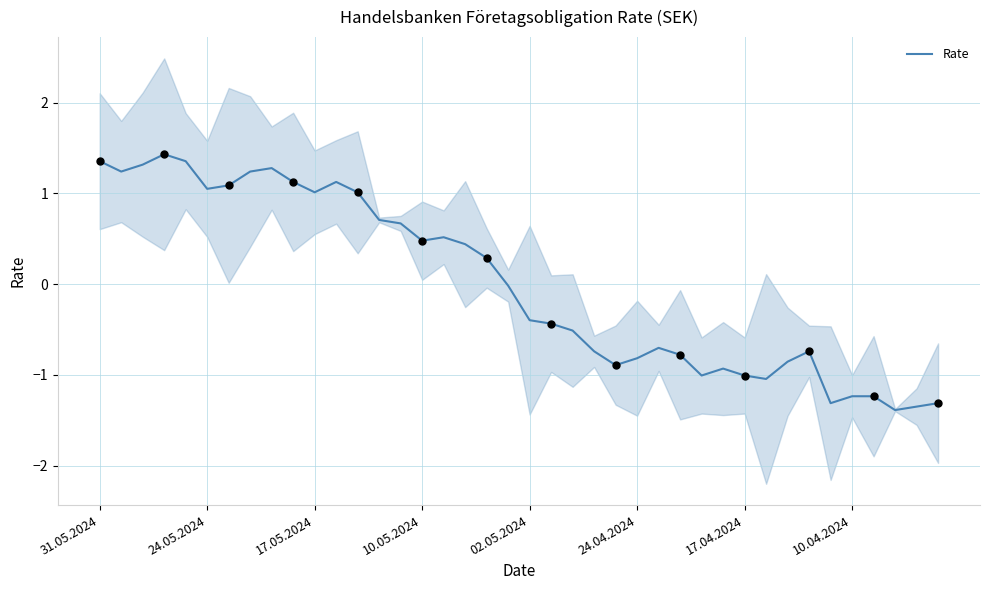

What is the change in value from 31 to 36?

-0.2